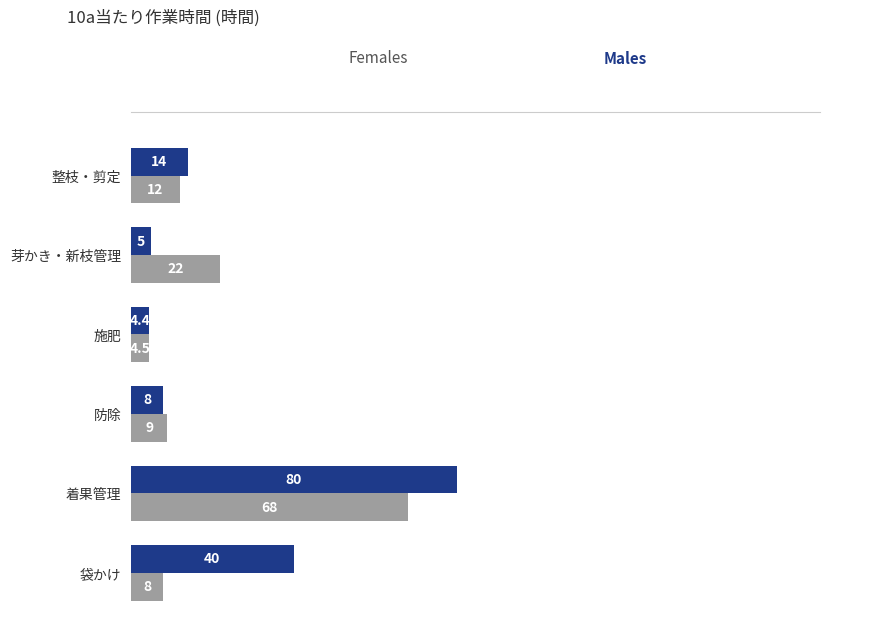

What is the smallest value displayed?

4.4